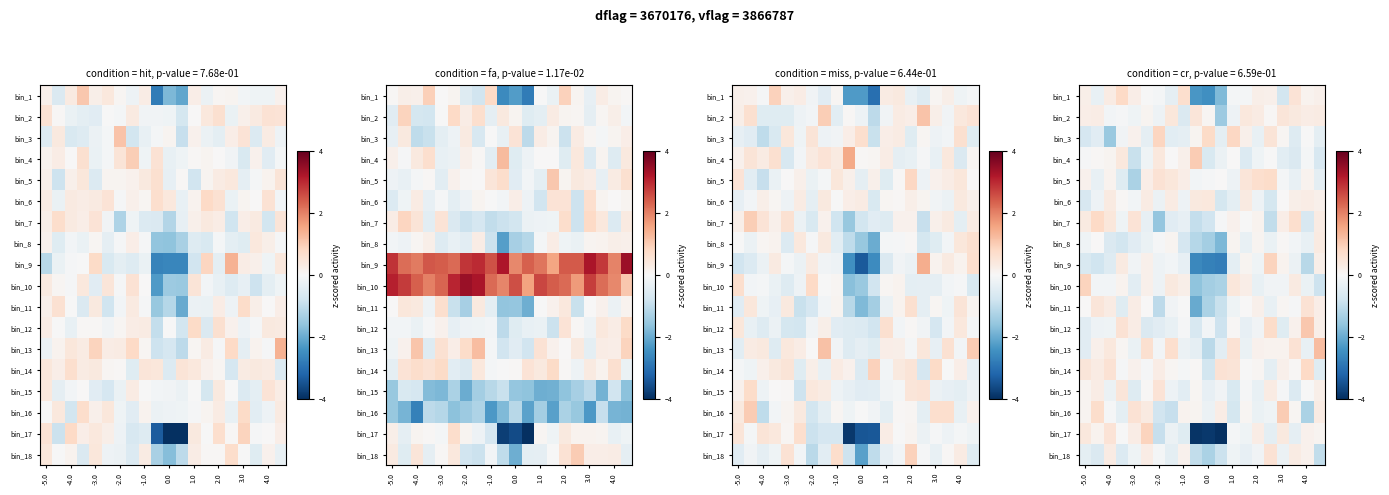

What is the sum of all bin_6 values?

-0.4